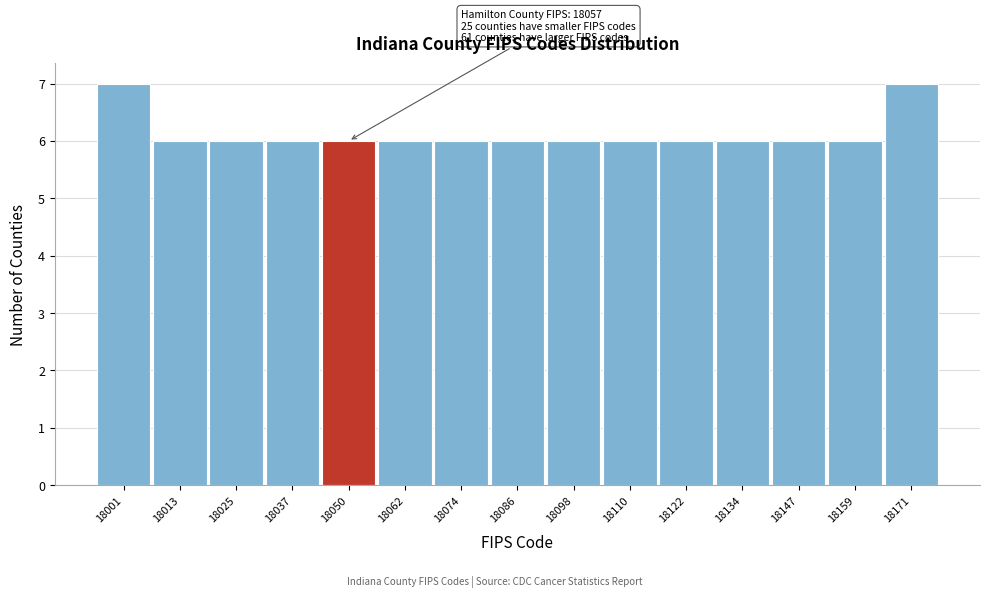

Reading left to right, extract all data points from this chart.

7	6	6	6	6	6	6	6	6	6	6	6	6	6	7